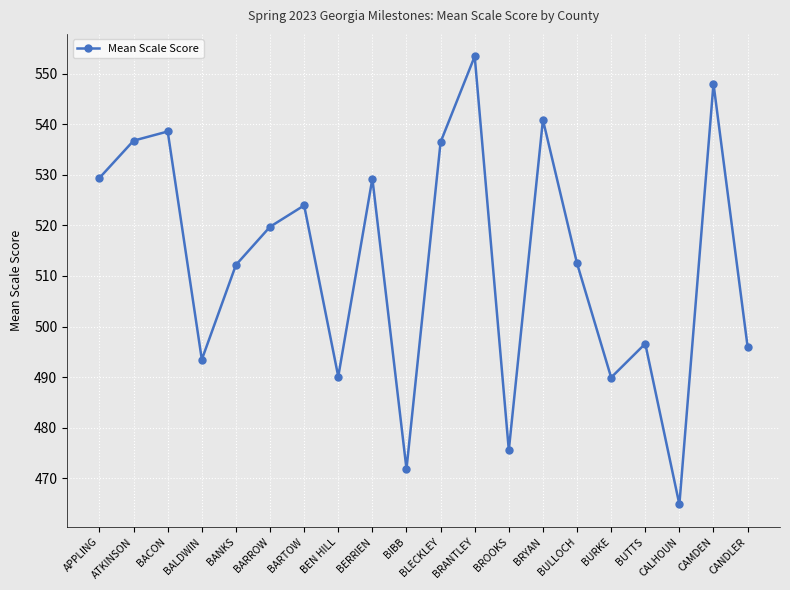

What is the difference between the maximum and second lowest values?

81.6